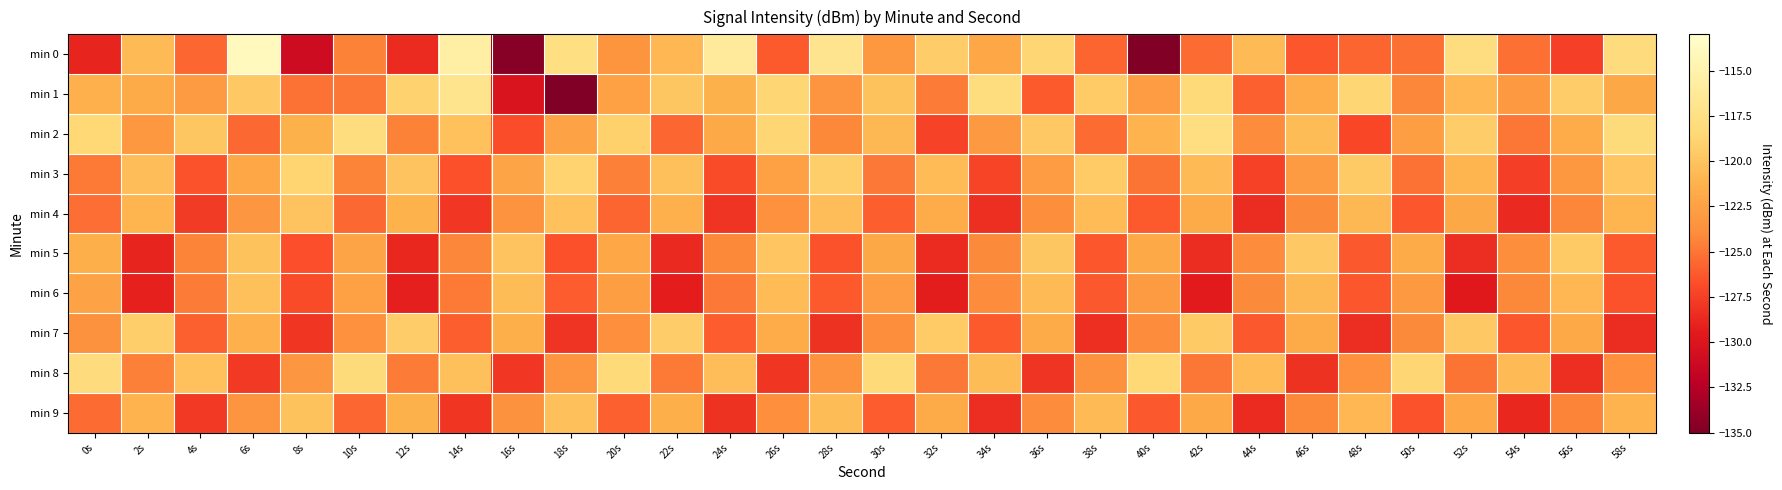

Reading right to left, list all the values displayed in this chart.

min 0: 58s=-118.1	56s=-127.5	54s=-125.2	52s=-117.8	50s=-125.3	48s=-125.7	46s=-126.4	44s=-120.7	42s=-125.4	40s=-135.1	38s=-125.7	36s=-118.7	34s=-122.0	32s=-119.3	30s=-123.2	28s=-116.9	26s=-126.2	24s=-116.1	22s=-120.9	20s=-123.3	18s=-117.7	16s=-134.6	14s=-115.5	12s=-128.6	10s=-124.5	8s=-131.0	6s=-113.9	4s=-125.7	2s=-120.7	0s=-129.0
min 1: 58s=-122.0	56s=-119.4	54s=-123.1	52s=-120.9	50s=-124.3	48s=-118.7	46s=-121.6	44s=-125.9	42s=-118.3	40s=-122.8	38s=-119.5	36s=-126.2	34s=-117.9	32s=-124.7	30s=-120.1	28s=-123.4	26s=-118.6	24s=-121.3	22s=-119.8	20s=-122.5	18s=-134.9	16s=-130.0	14s=-117.0	12s=-119.0	10s=-125.0	8s=-125.2	6s=-119.6	4s=-123.0	2s=-121.8	0s=-121.3
min 2: 58s=-118.2	56s=-121.6	54s=-125.0	52s=-119.3	50s=-122.7	48s=-127.1	46s=-120.5	44s=-124.0	42s=-117.8	40s=-121.1	38s=-125.4	36s=-119.7	34s=-123.0	32s=-127.3	30s=-120.8	28s=-124.2	26s=-118.6	24s=-121.9	22s=-125.7	20s=-119.1	18s=-122.4	16s=-126.8	14s=-120.2	12s=-124.5	10s=-117.9	8s=-121.3	6s=-125.6	4s=-119.8	2s=-123.2	0s=-118.5
min 3: 58s=-119.9	56s=-123.2	54s=-127.6	52s=-121.0	50s=-125.2	48s=-119.6	46s=-122.9	44s=-127.4	42s=-120.7	40s=-125.1	38s=-119.5	36s=-122.8	34s=-127.2	32s=-120.6	30s=-124.9	28s=-119.2	26s=-122.5	24s=-126.9	22s=-120.3	20s=-124.6	18s=-118.9	16s=-122.2	14s=-126.6	12s=-120.0	10s=-124.4	8s=-118.8	6s=-122.1	4s=-126.5	2s=-120.4	0s=-124.8
min 4: 58s=-121.0	56s=-124.3	54s=-128.7	52s=-122.0	50s=-126.4	48s=-120.8	46s=-124.1	44s=-128.5	42s=-121.8	40s=-126.2	38s=-120.6	36s=-123.9	34s=-128.3	32s=-121.6	30s=-126.0	28s=-120.4	26s=-123.7	24s=-128.1	22s=-121.4	20s=-125.8	18s=-120.2	16s=-123.5	14s=-127.9	12s=-121.2	10s=-125.6	8s=-120.0	6s=-123.3	4s=-127.7	2s=-121.0	0s=-125.3
min 5: 58s=-126.2	56s=-119.6	54s=-123.9	52s=-128.4	50s=-121.8	48s=-126.3	46s=-119.7	44s=-124.0	42s=-128.5	40s=-121.9	38s=-126.4	36s=-119.8	34s=-124.1	32s=-128.6	30s=-122.0	28s=-126.5	26s=-119.9	24s=-124.2	22s=-128.7	20s=-122.1	18s=-126.6	16s=-120.0	14s=-124.3	12s=-128.8	10s=-122.2	8s=-126.7	6s=-120.1	4s=-124.4	2s=-128.9	0s=-121.5
min 6: 58s=-126.5	56s=-120.9	54s=-124.2	52s=-129.6	50s=-123.0	48s=-126.4	46s=-120.8	44s=-124.1	42s=-129.5	40s=-122.9	38s=-126.3	36s=-120.7	34s=-124.0	32s=-129.4	30s=-122.8	28s=-126.2	26s=-120.6	24s=-124.9	22s=-129.3	20s=-122.7	18s=-126.1	16s=-120.5	14s=-124.8	12s=-129.2	10s=-122.5	8s=-126.9	6s=-120.3	4s=-124.7	2s=-129.1	0s=-122.3
min 7: 58s=-128.5	56s=-121.9	54s=-126.4	52s=-119.7	50s=-124.1	48s=-128.4	46s=-121.8	44s=-126.3	42s=-119.6	40s=-124.0	38s=-128.3	36s=-121.7	34s=-126.2	32s=-119.5	30s=-123.9	28s=-128.2	26s=-121.6	24s=-126.1	22s=-119.4	20s=-123.8	18s=-128.1	16s=-121.5	14s=-126.0	12s=-119.3	10s=-123.7	8s=-128.0	6s=-121.4	4s=-125.9	2s=-119.2	0s=-123.6
min 8: 58s=-123.8	56s=-128.3	54s=-120.7	52s=-125.1	50s=-118.6	48s=-123.7	46s=-128.2	44s=-120.6	42s=-125.0	40s=-118.5	38s=-123.6	36s=-128.1	34s=-120.5	32s=-124.9	30s=-118.4	28s=-123.5	26s=-128.0	24s=-120.4	22s=-124.8	20s=-118.3	18s=-123.4	16s=-127.9	14s=-120.3	12s=-124.7	10s=-118.2	8s=-123.3	6s=-127.8	4s=-120.2	2s=-124.6	0s=-118.1
min 9: 58s=-121.1	56s=-124.4	54s=-128.8	52s=-122.1	50s=-126.5	48s=-120.9	46s=-124.2	44s=-128.6	42s=-121.9	40s=-126.3	38s=-120.7	36s=-124.0	34s=-128.4	32s=-121.7	30s=-126.1	28s=-120.5	26s=-123.8	24s=-128.2	22s=-121.5	20s=-125.9	18s=-120.3	16s=-123.6	14s=-128.0	12s=-121.3	10s=-125.7	8s=-120.1	6s=-123.4	4s=-127.8	2s=-121.1	0s=-125.4